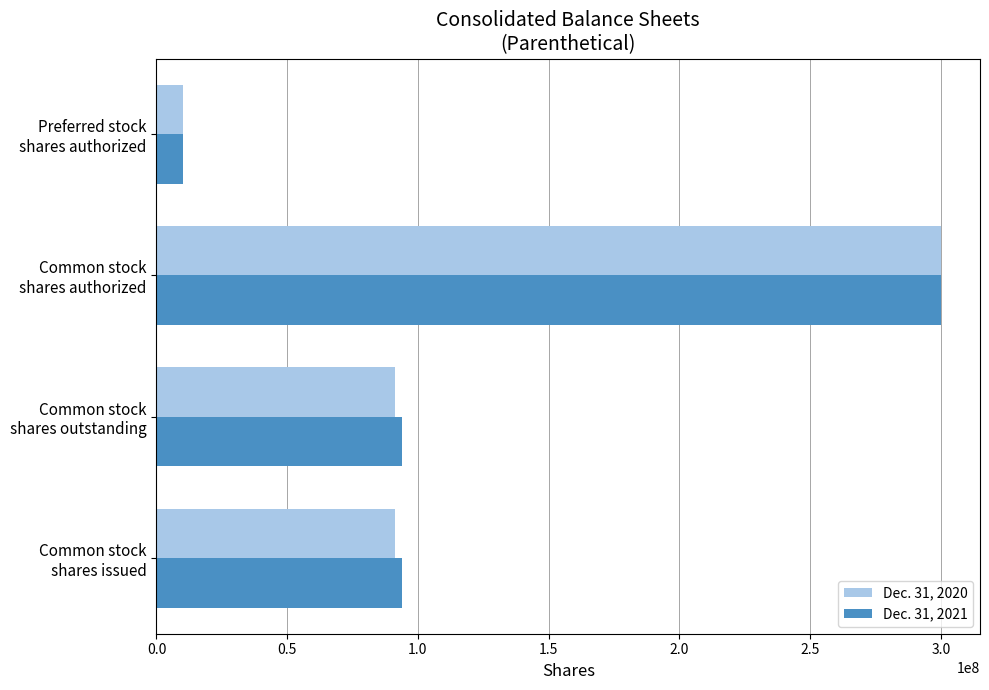

What is the maximum value for Dec. 31, 2020?

300000000